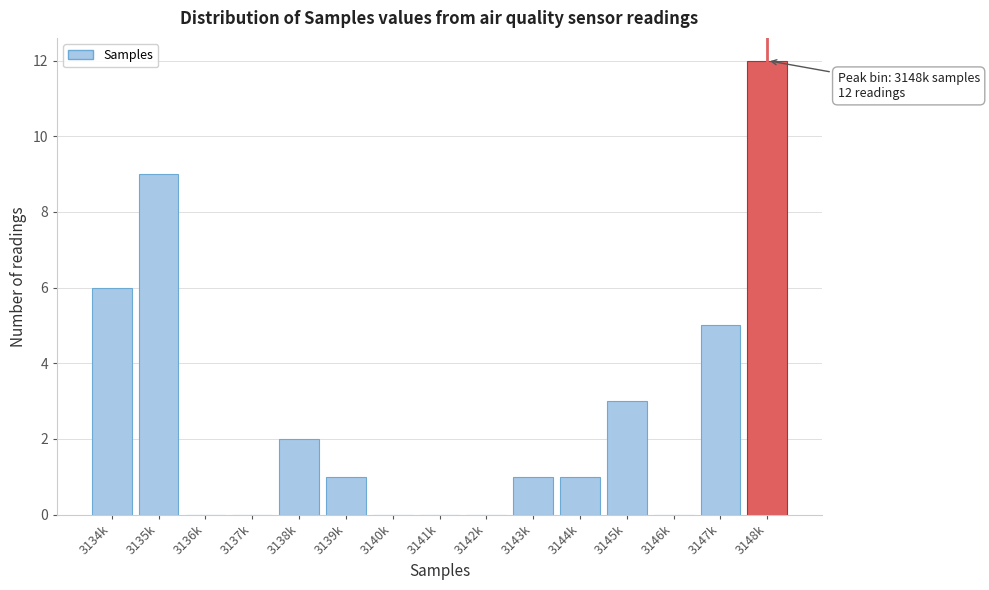

Reading left to right, transcribe all the data shown in this chart.

3134k=6	3135k=9	3136k=0	3137k=0	3138k=2	3139k=1	3140k=0	3141k=0	3142k=0	3143k=1	3144k=1	3145k=3	3146k=0	3147k=5	3148k=12